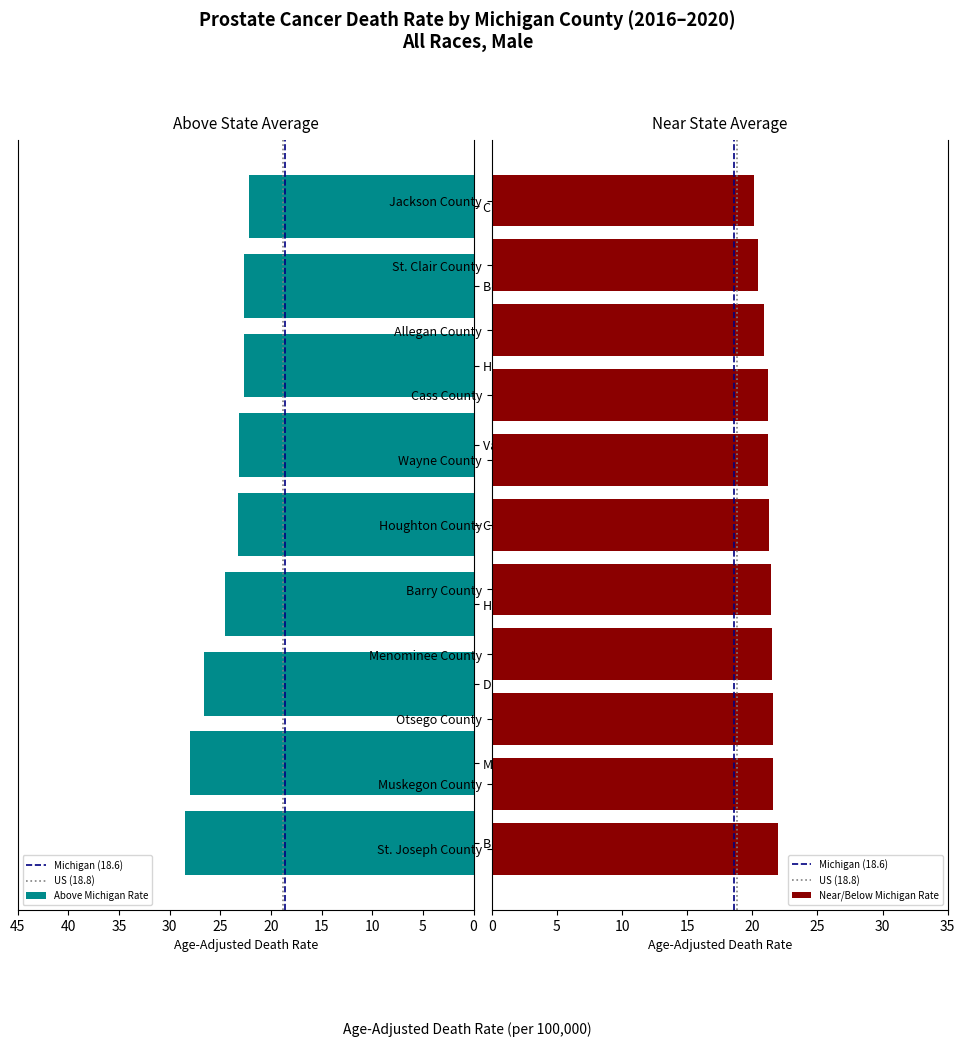

How many groups of bars are there?

20